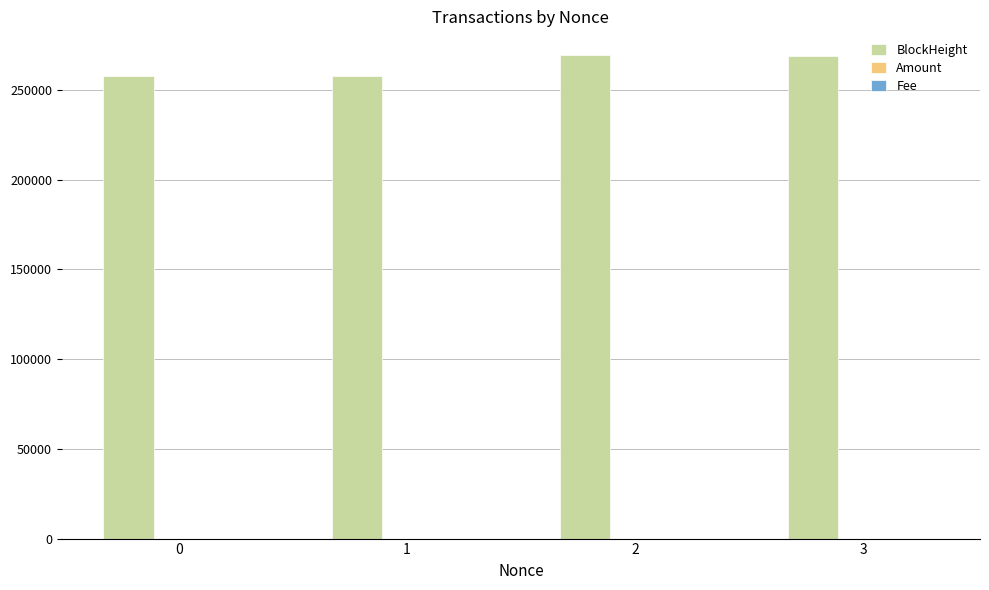

What is the sum of all BlockHeight values?

1054009.0